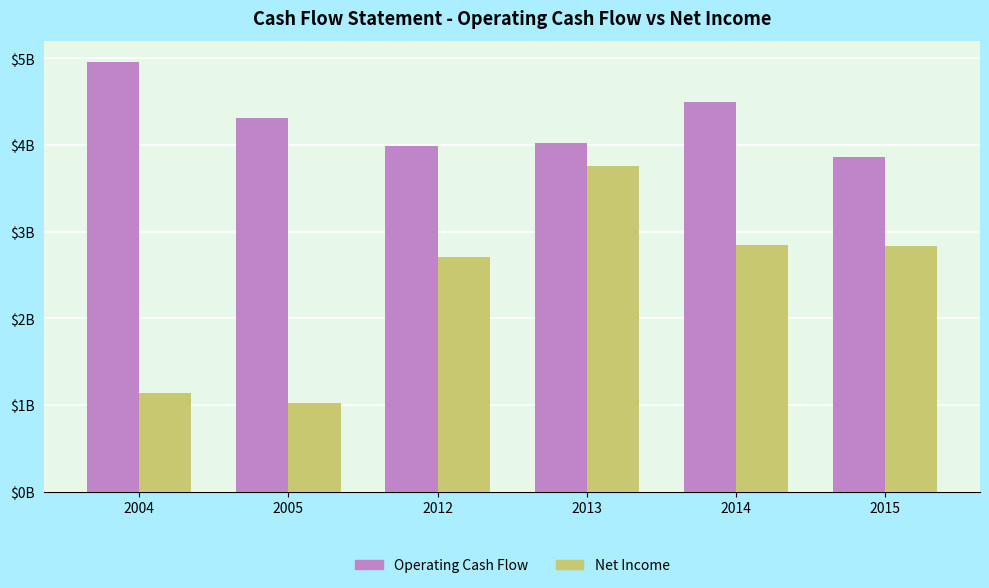

What are all the series names shown in the legend?

Operating Cash Flow, Net Income